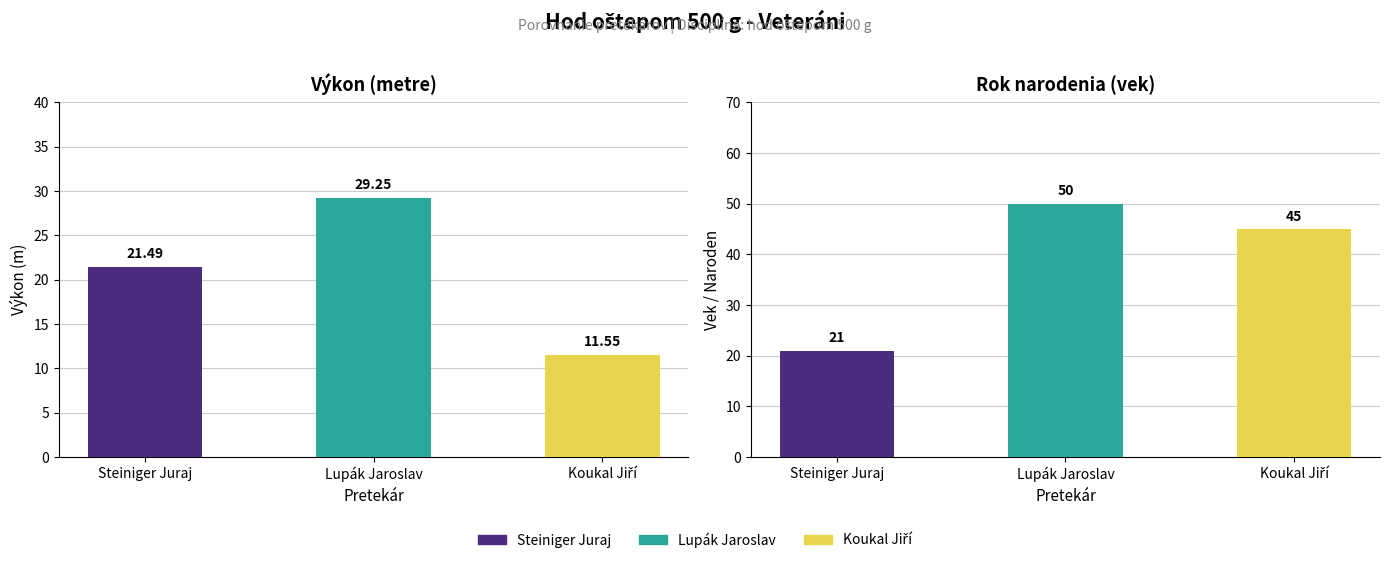

What is the lowest value of the Naroden series?

21.0